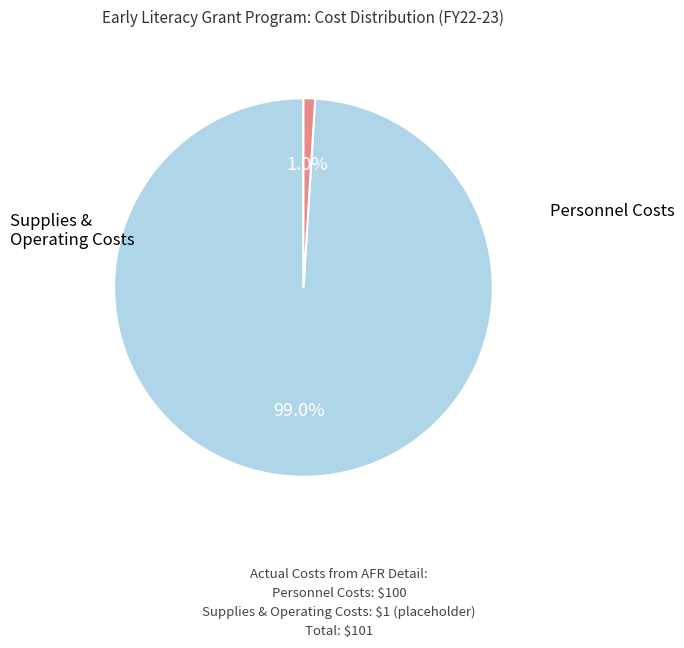

Is there a majority slice in this chart?

Yes